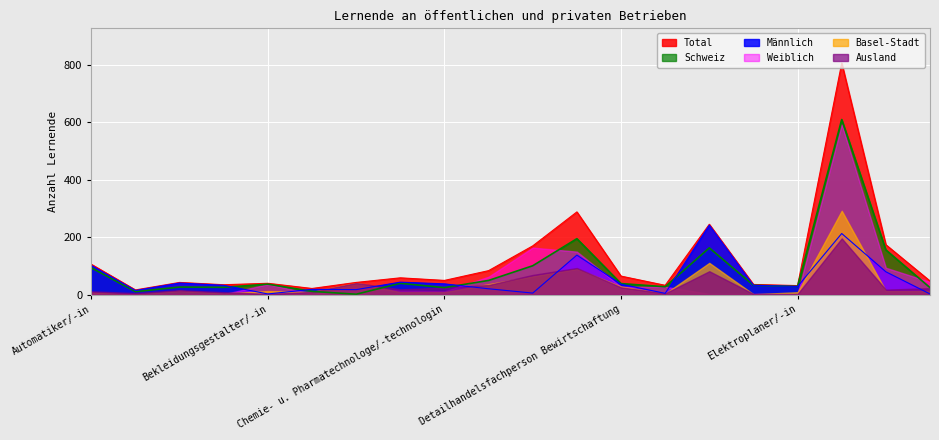

What is the difference between the Total values at Detailhandelsfachperson Bewirtschaftung and Bühnentänzer/-in?

22